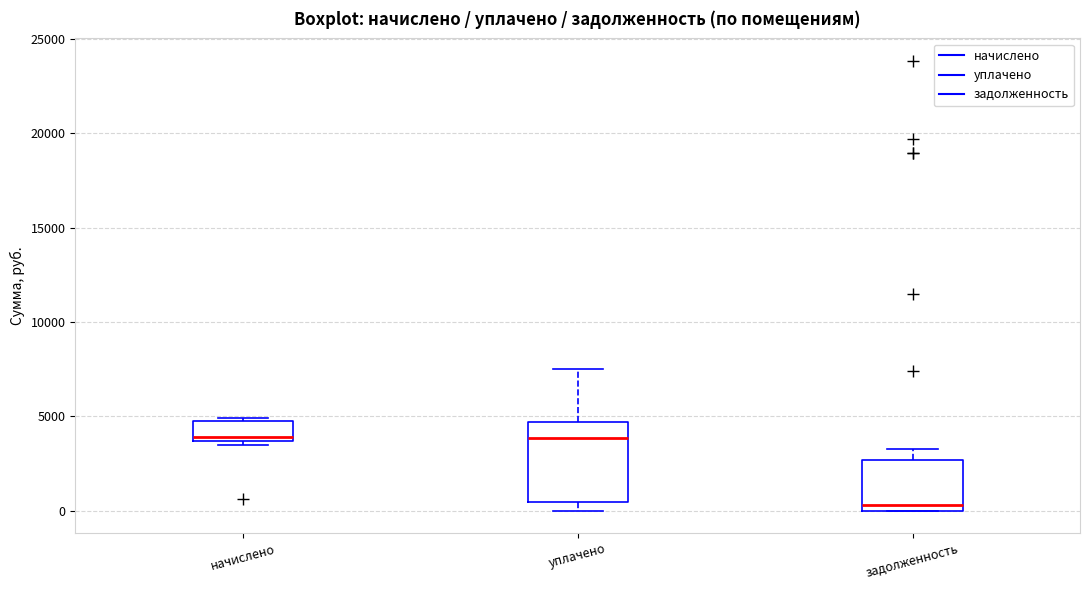

Where does the median line of the box for уплачено sit on the y-axis? The values are not printed on the chart, so give them approximately, as read against the axis.

4000